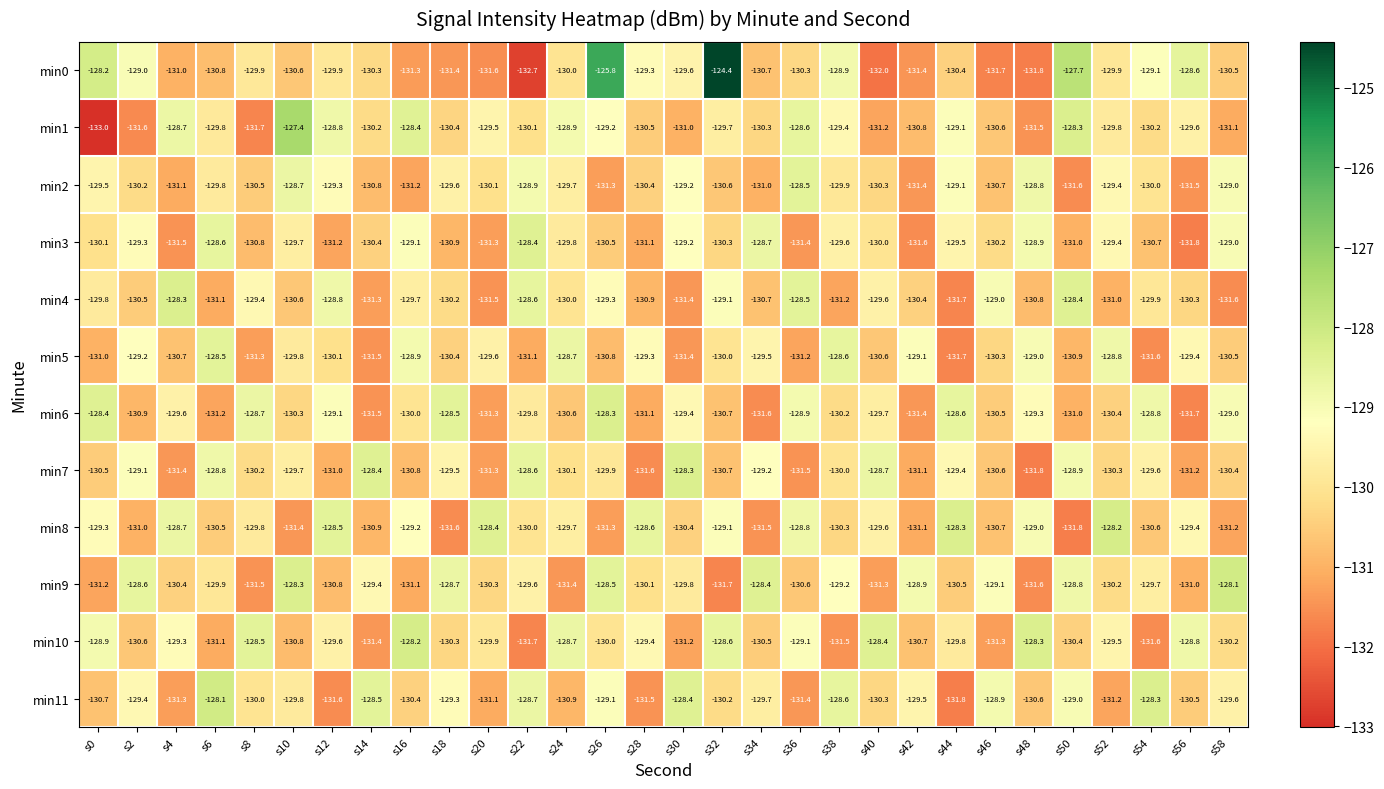

What is the sum of the min0 values at s8 and s44?

-260.3